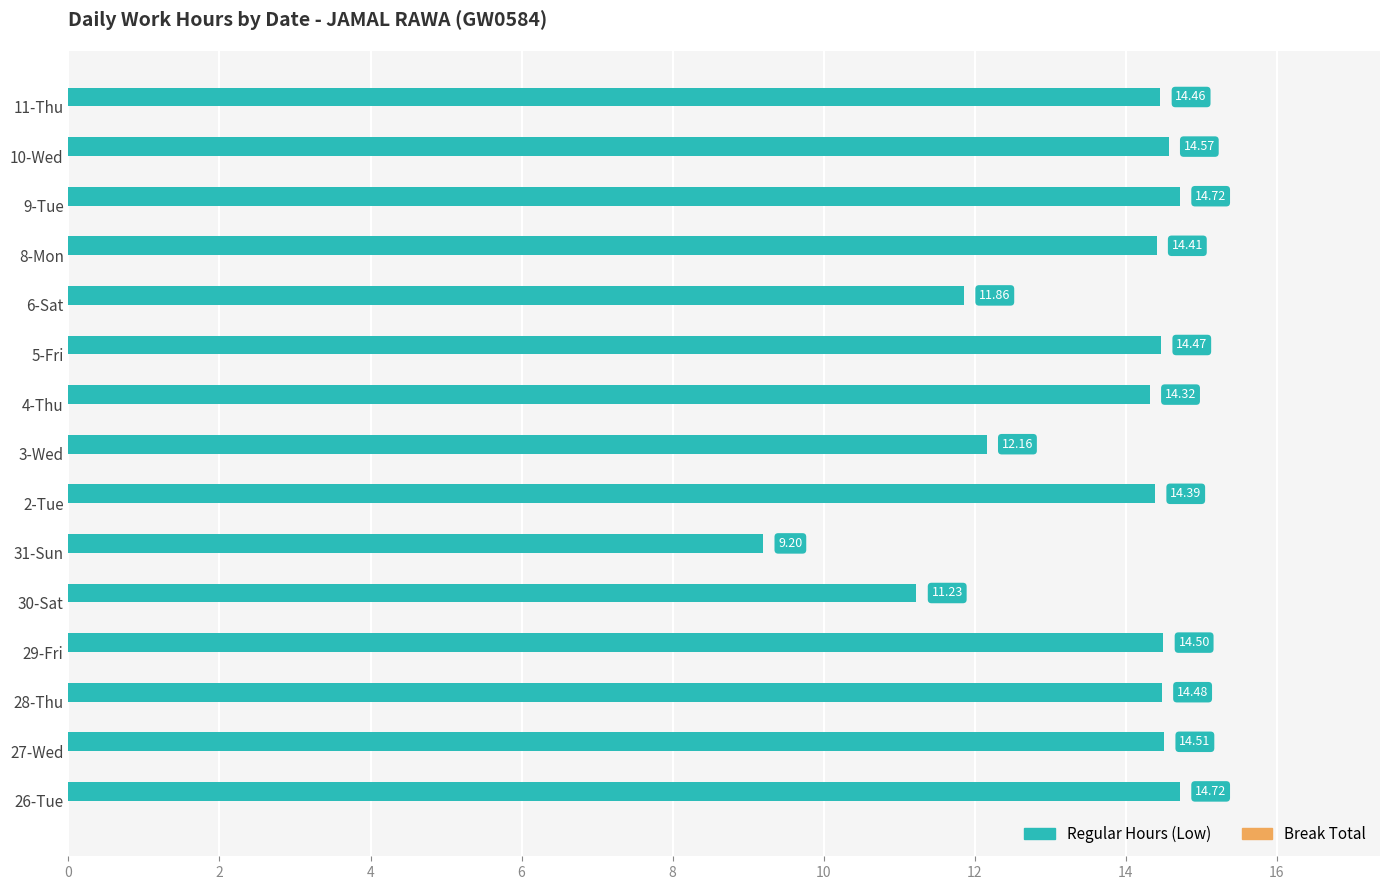

What is the sum of the values at 6-Sat and 3-Wed?

24.0